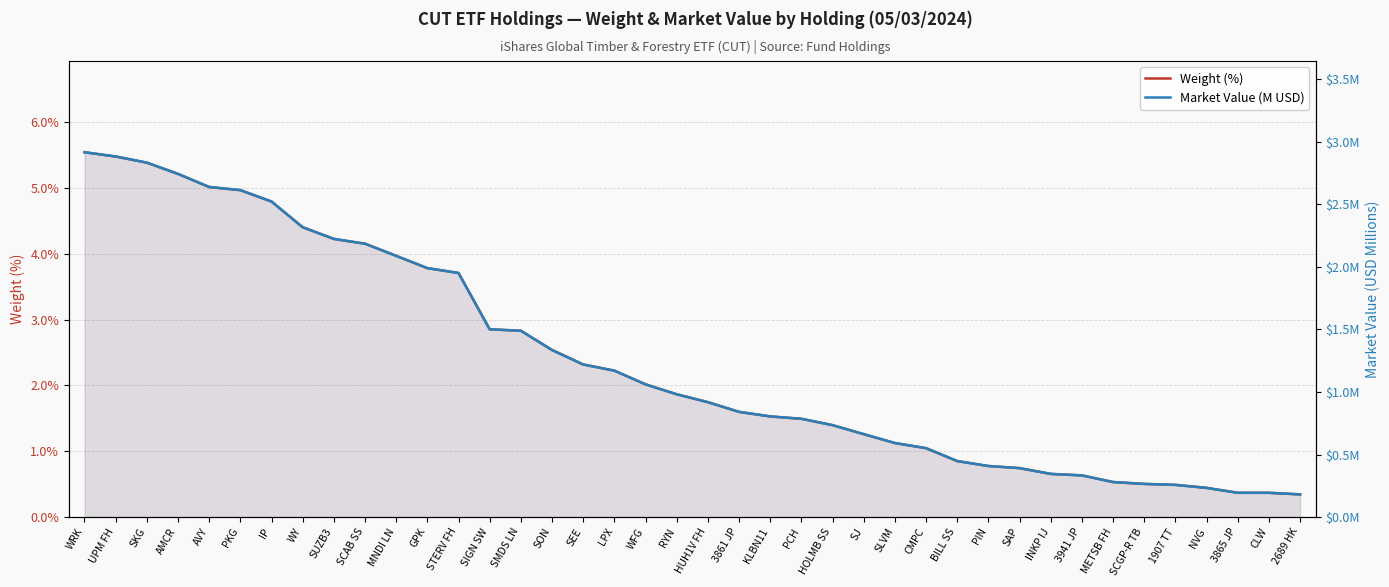

At which category is the sum across all series the highest?

WRK